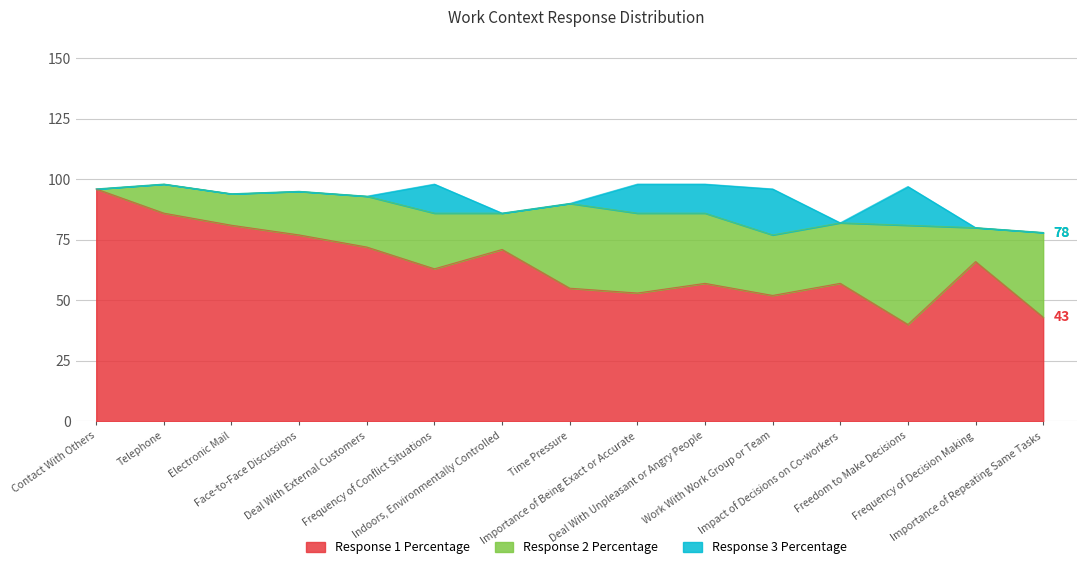

How many lines are shown in the chart?

3